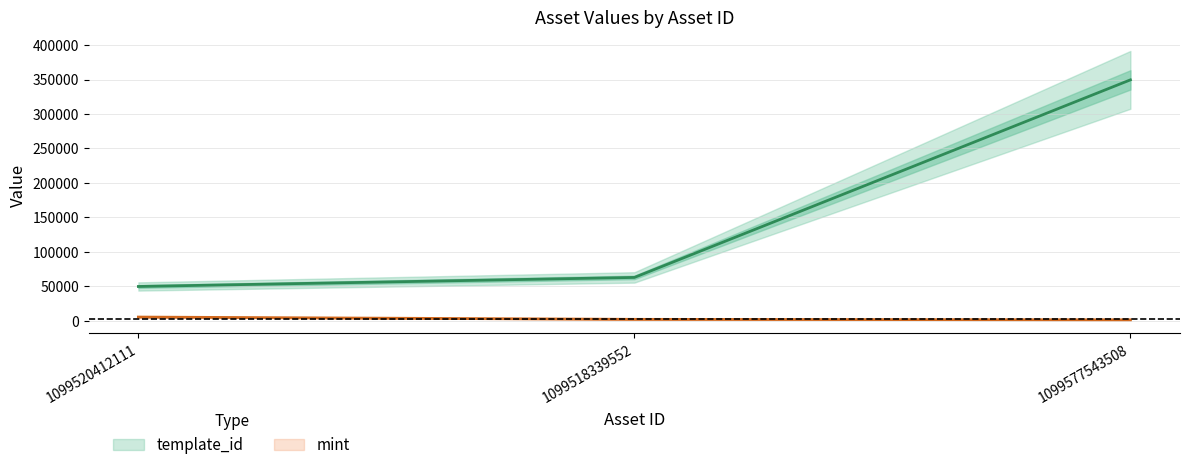

What is the minimum value shown in the chart?

1488